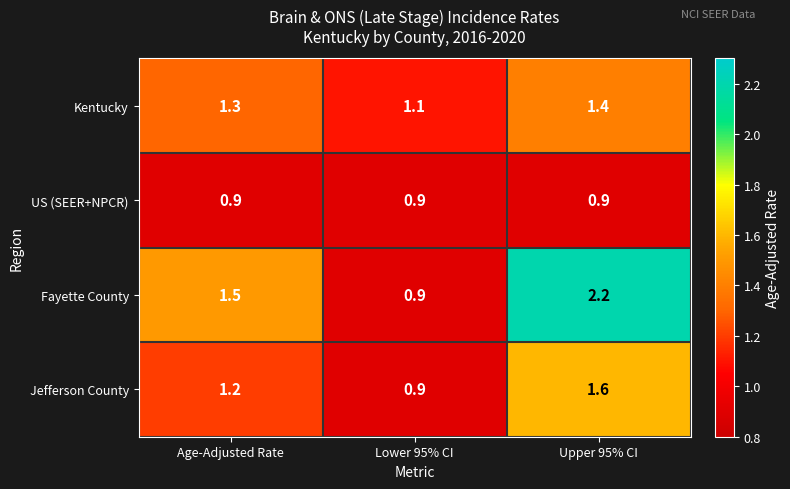

Reading left to right, extract all data points from this chart.

Kentucky: 1.3	1.1	1.4
US (SEER+NPCR): 0.9	0.9	0.9
Fayette County: 1.5	0.9	2.2
Jefferson County: 1.2	0.9	1.6